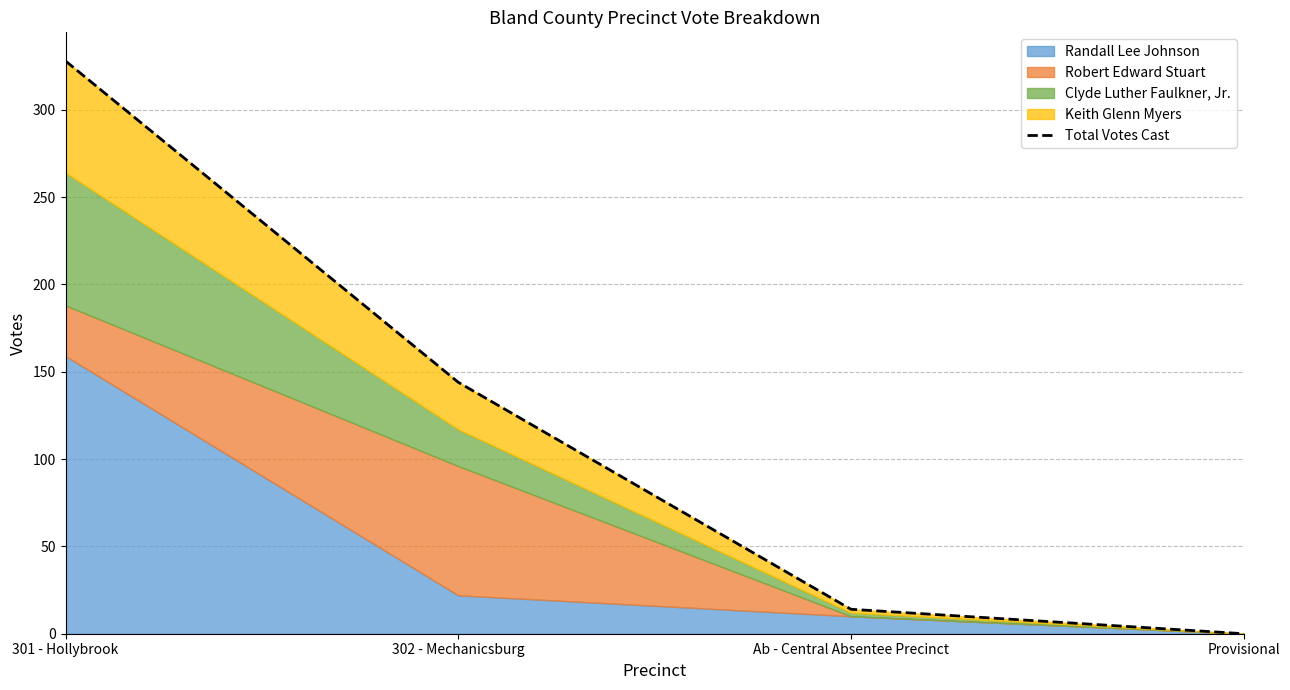

Which category has the lowest value across all series?

Provisional